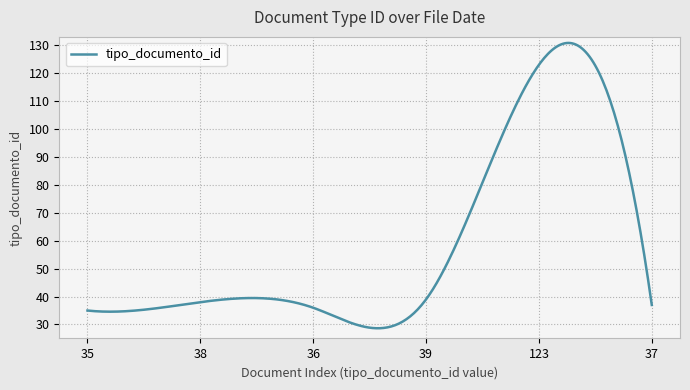

What is the maximum value shown in the chart?

130.8